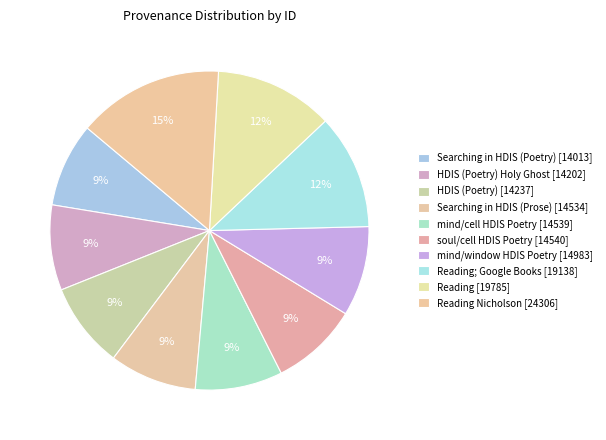

Rank the categories by value from highest to lowest.

Reading Nicholson Newton, Reading, Reading; Google Books, Searching mind/window in HDIS (Poetry), Searching soul/cell in HDIS (Poetry), Searching mind/cell in HDIS (Poetry), Searching in HDIS (Prose), HDIS (Poetry), Searching in HDIS (Poetry) [Holy Ghost], Searching in HDIS (Poetry)